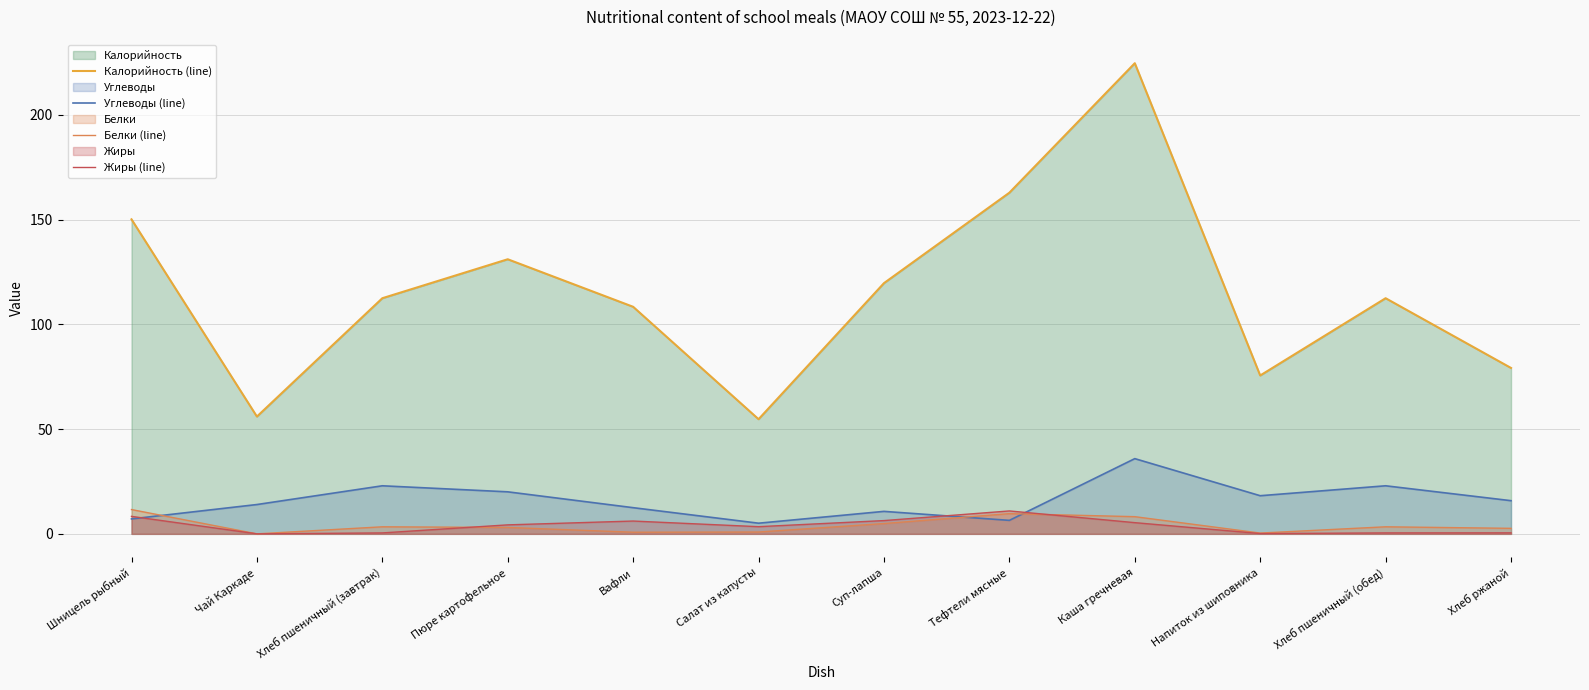

What is the label of the 3rd point from the left?

Хлеб пшеничный (завтрак)